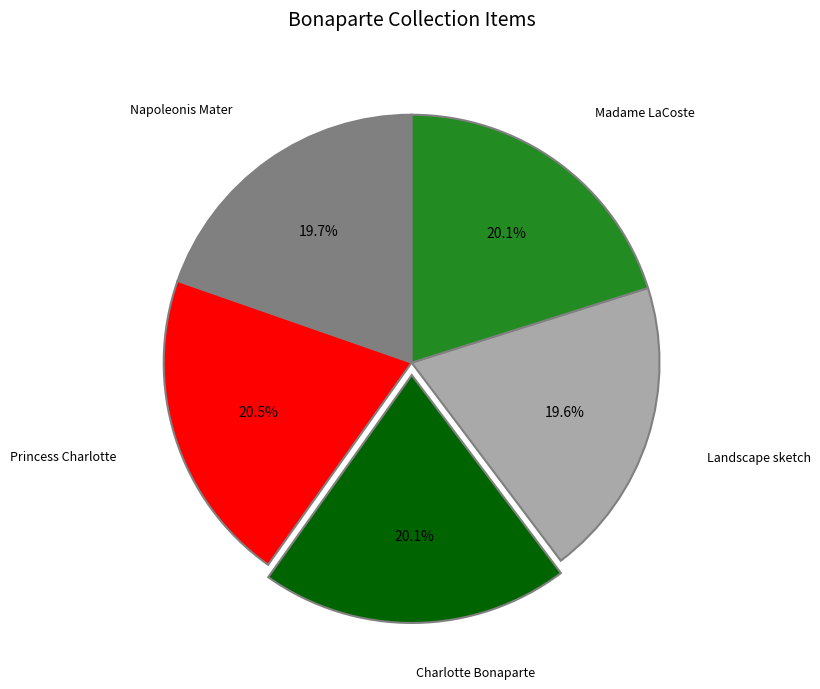

Does Landscape sketch account for over 50% of the chart?

No